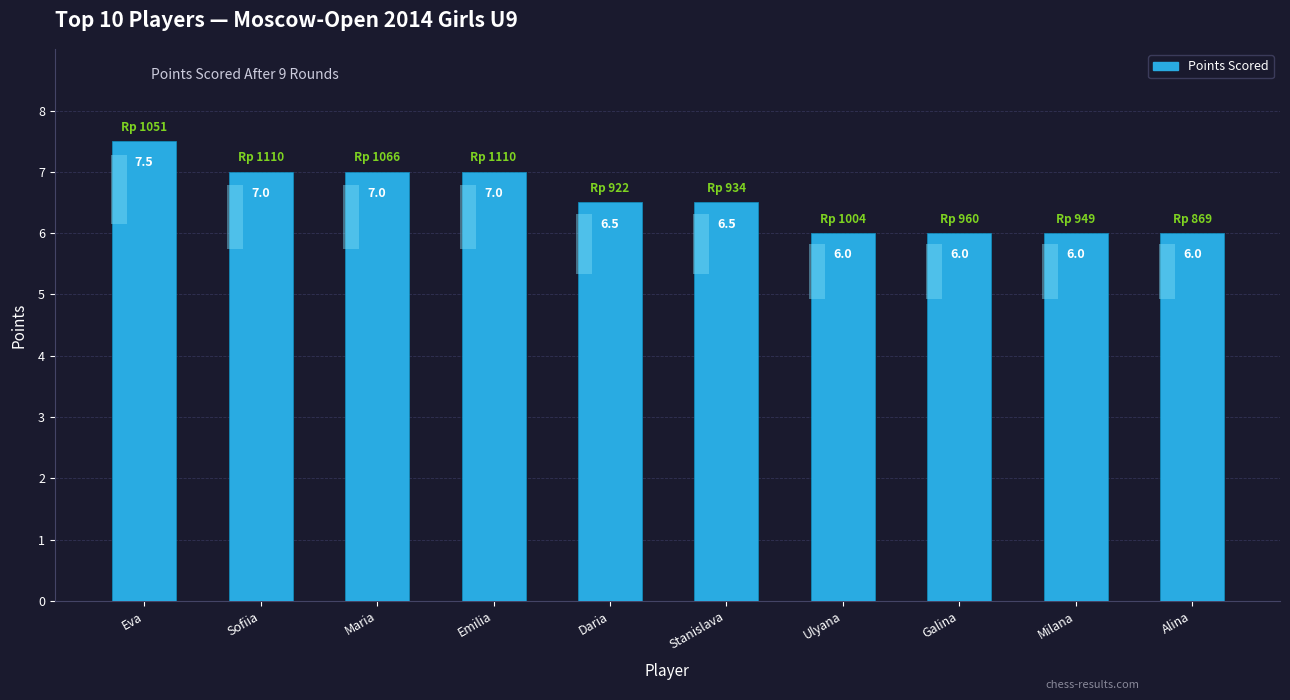

What is the average value?

6.5